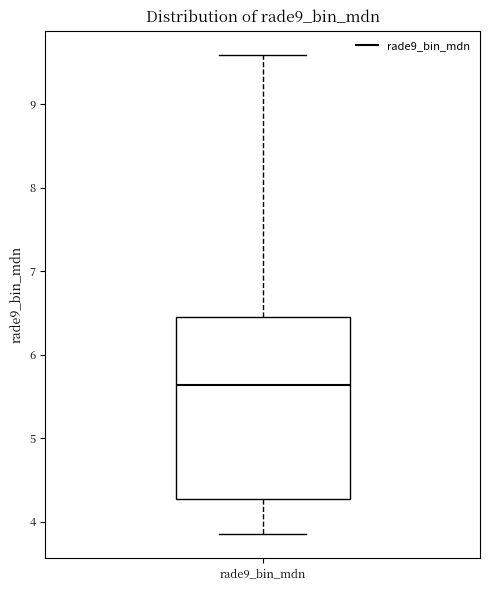

Transcribe this box plot: give where the median line is, the range the box spans, and where the two whiskers end, as read against the y-axis. The values are not printed on the chart, so give them approximately, as read against the axis.

median 5.6, box 4.3 to 6.5, whiskers 3.9 to 9.6